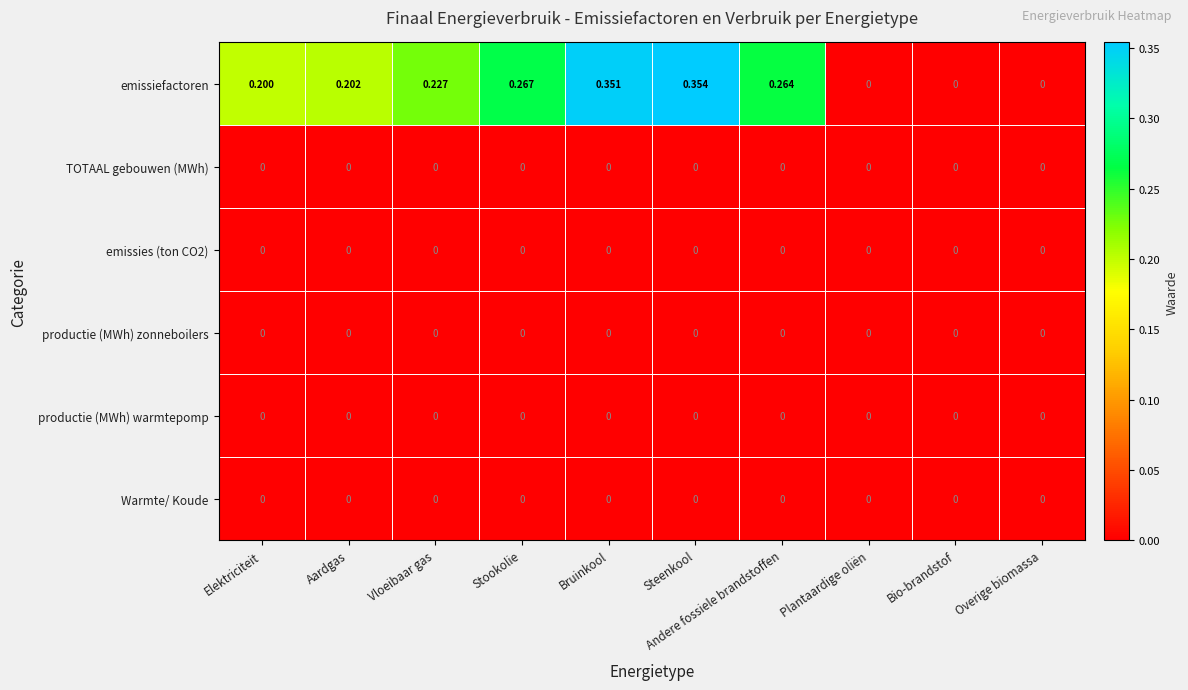

At which category does the chart reach its peak across all series?

Steenkool